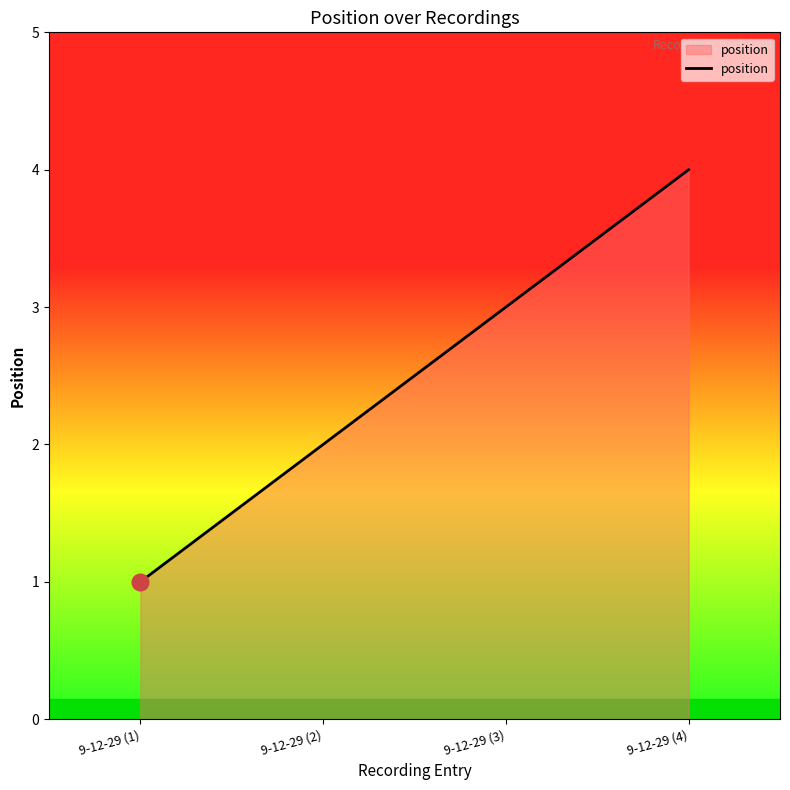

At which category does the chart reach its peak across all series?

9-12-29 (4)